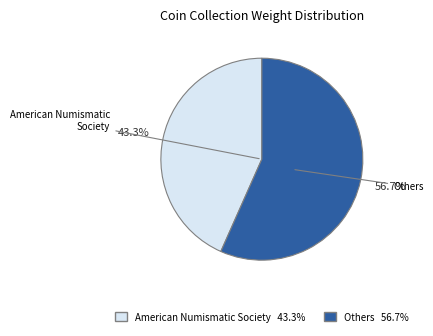

Is American Numismatic Society the majority of the pie?

No